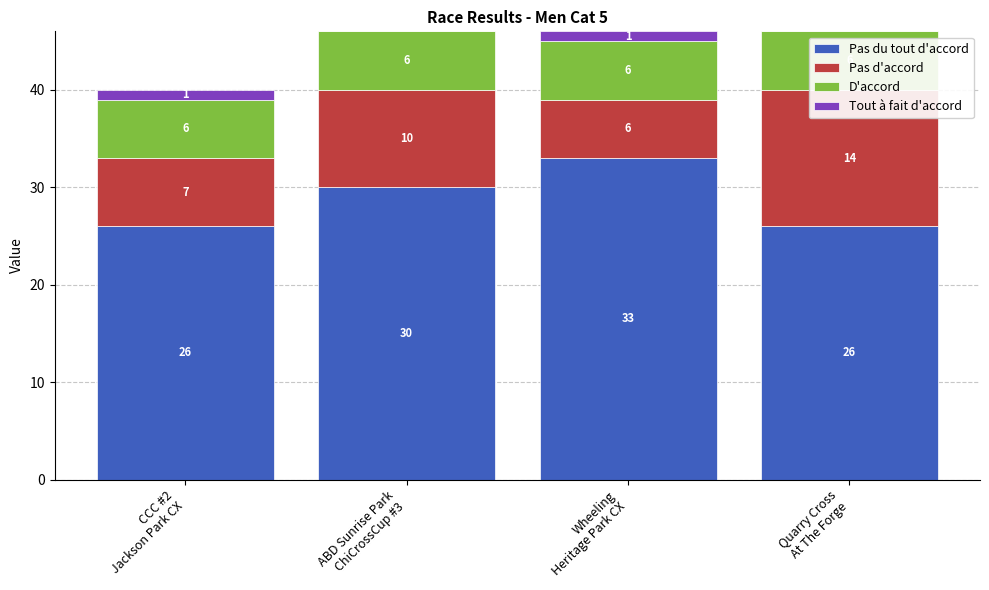

How many bars are there in total?

16